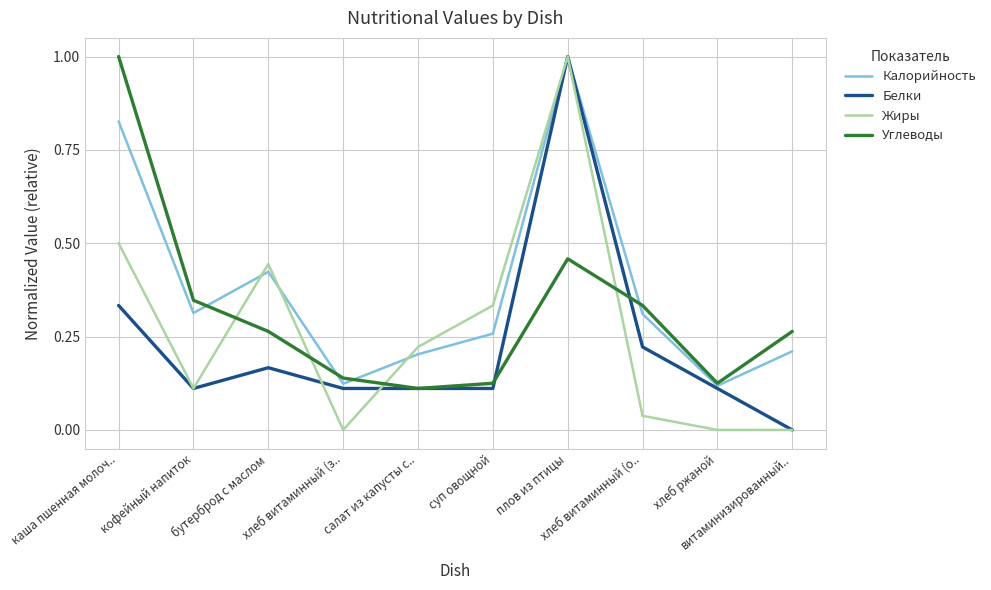

How many times do Углеводы and Жиры cross each other?

4